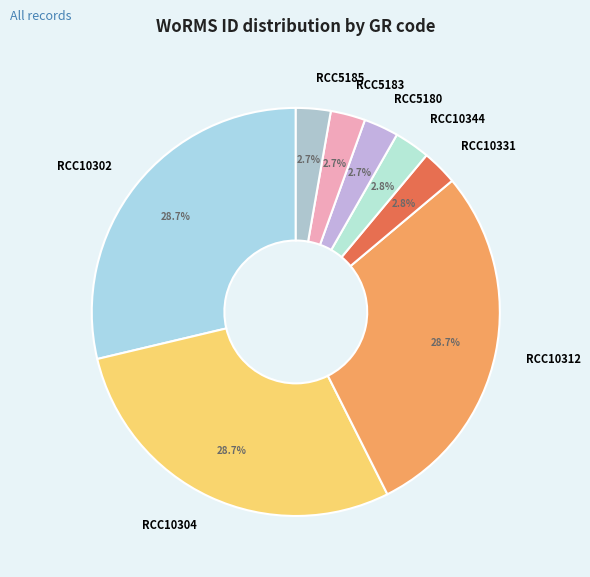

Is it true that RCC10312 is 38% of the pie?

False